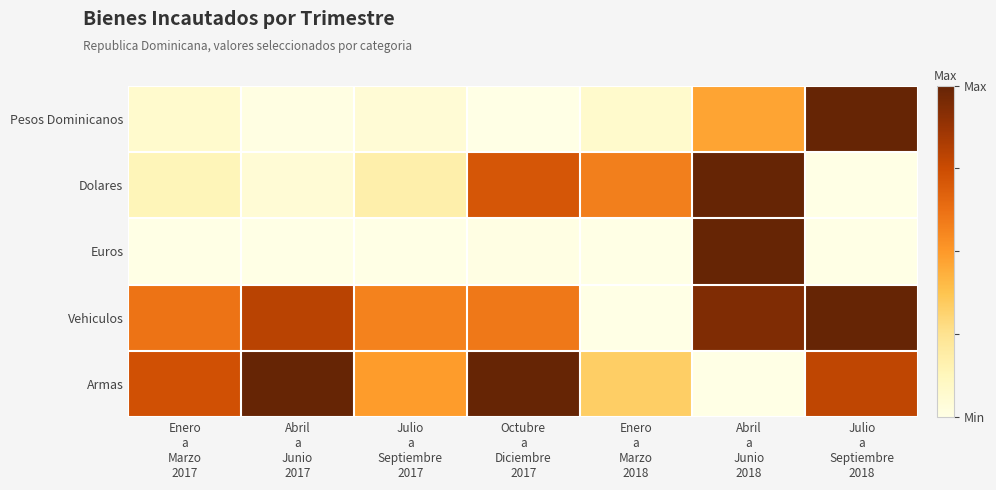

Count the number of data series in this chart.

5